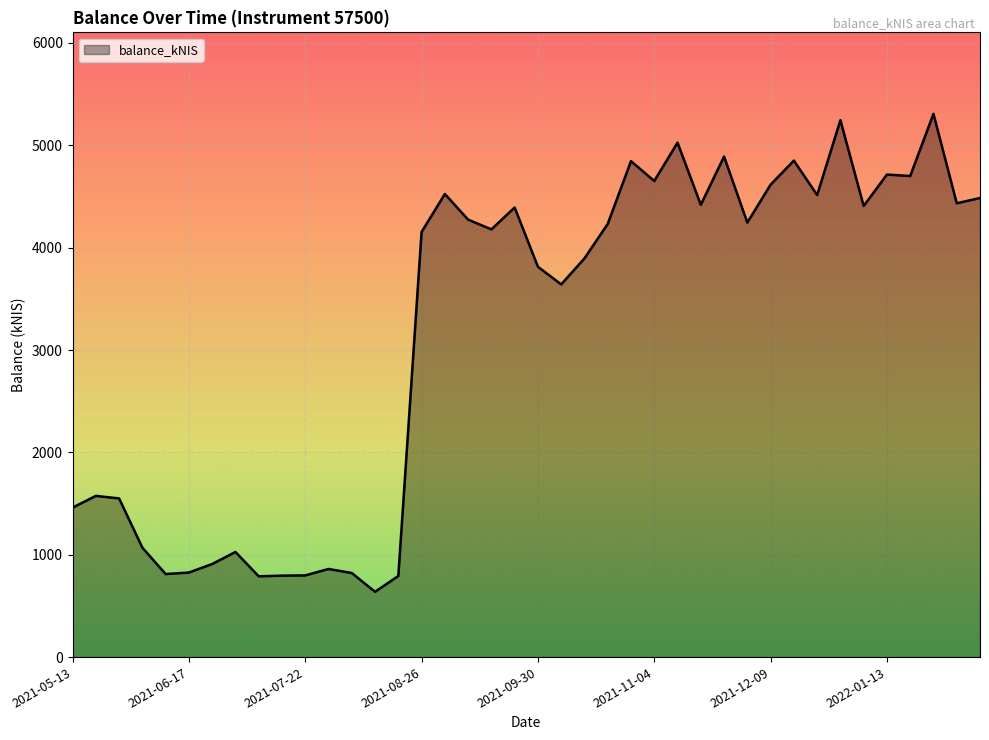

What is the difference between the maximum and minimum values?

4669.4